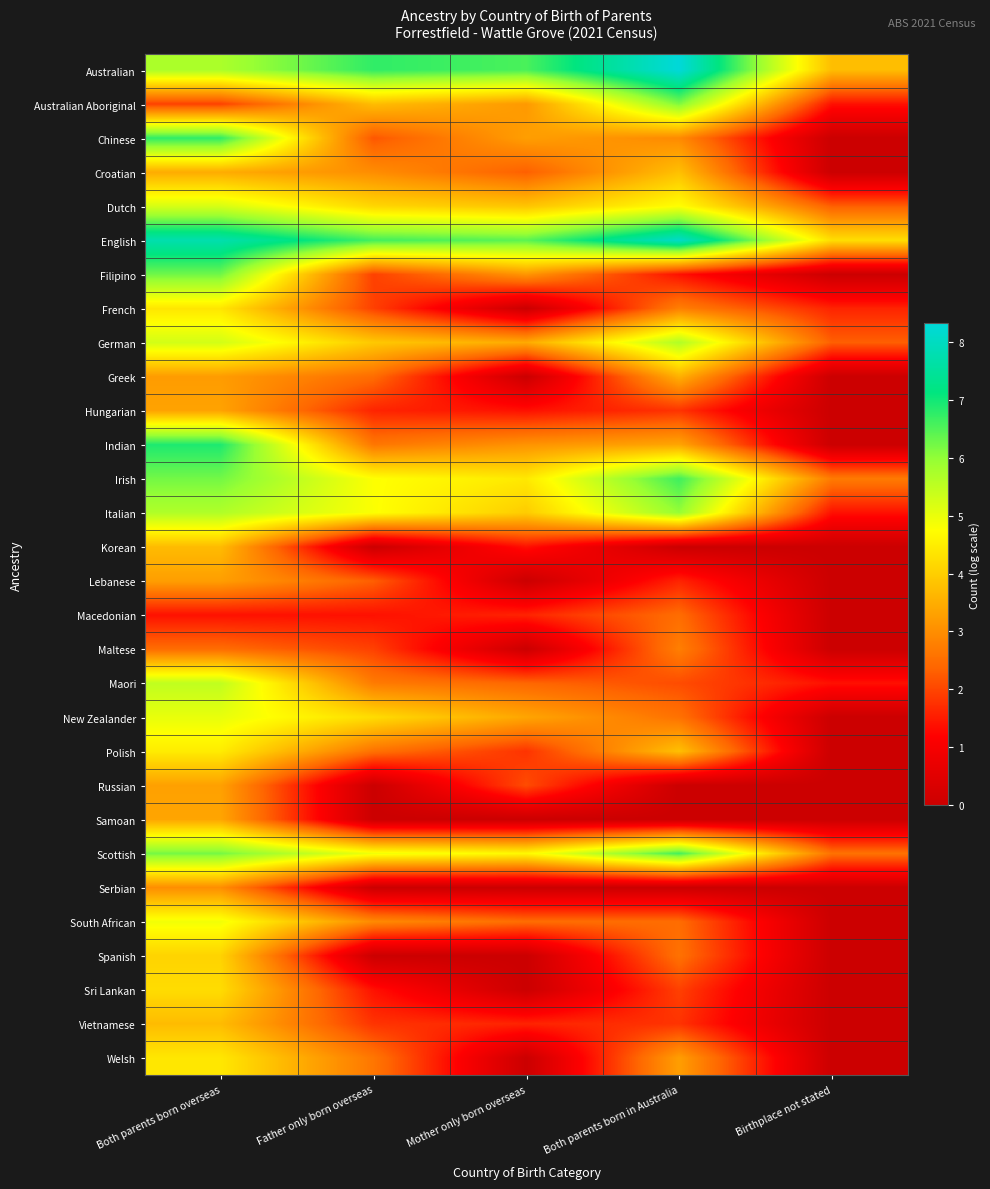

Reading left to right, transcribe all the data shown in this chart.

Australian: Both parents born overseas=5.7	Father only born overseas=6.8	Mother only born overseas=6.6	Both parents born in Australia=8.3	Birthplace not stated=3.7
Australian Aboriginal: Both parents born overseas=1.9	Father only born overseas=3.7	Mother only born overseas=3.2	Both parents born in Australia=6.1	Birthplace not stated=1.4
Chinese: Both parents born overseas=6.8	Father only born overseas=2.2	Mother only born overseas=3.3	Both parents born in Australia=2.9	Birthplace not stated=0.0
Croatian: Both parents born overseas=3.5	Father only born overseas=3.0	Mother only born overseas=2.3	Both parents born in Australia=3.8	Birthplace not stated=0.0
Dutch: Both parents born overseas=5.2	Father only born overseas=4.1	Mother only born overseas=3.9	Both parents born in Australia=4.8	Birthplace not stated=2.3
English: Both parents born overseas=7.7	Father only born overseas=6.6	Mother only born overseas=6.4	Both parents born in Australia=8.1	Birthplace not stated=4.2
Filipino: Both parents born overseas=6.3	Father only born overseas=1.9	Mother only born overseas=3.1	Both parents born in Australia=1.4	Birthplace not stated=0.0
French: Both parents born overseas=4.4	Father only born overseas=1.9	Mother only born overseas=0.0	Both parents born in Australia=2.8	Birthplace not stated=1.6
German: Both parents born overseas=5.3	Father only born overseas=3.9	Mother only born overseas=3.4	Both parents born in Australia=5.7	Birthplace not stated=2.3
Greek: Both parents born overseas=3.2	Father only born overseas=2.5	Mother only born overseas=0.0	Both parents born in Australia=3.6	Birthplace not stated=0.0
Hungarian: Both parents born overseas=3.3	Father only born overseas=1.6	Mother only born overseas=1.4	Both parents born in Australia=1.8	Birthplace not stated=0.0
Indian: Both parents born overseas=6.9	Father only born overseas=2.6	Mother only born overseas=3.1	Both parents born in Australia=3.4	Birthplace not stated=0.0
Irish: Both parents born overseas=6.2	Father only born overseas=4.8	Mother only born overseas=4.4	Both parents born in Australia=6.6	Birthplace not stated=2.7
Italian: Both parents born overseas=5.7	Father only born overseas=4.8	Mother only born overseas=4.0	Both parents born in Australia=6.0	Birthplace not stated=1.4
Korean: Both parents born overseas=3.7	Father only born overseas=0.0	Mother only born overseas=1.4	Both parents born in Australia=0.0	Birthplace not stated=0.0
Lebanese: Both parents born overseas=3.3	Father only born overseas=2.3	Mother only born overseas=0.0	Both parents born in Australia=1.6	Birthplace not stated=0.0
Macedonian: Both parents born overseas=1.4	Father only born overseas=1.4	Mother only born overseas=1.6	Both parents born in Australia=2.5	Birthplace not stated=0.0
Maltese: Both parents born overseas=2.5	Father only born overseas=1.9	Mother only born overseas=0.0	Both parents born in Australia=2.8	Birthplace not stated=0.0
Maori: Both parents born overseas=5.5	Father only born overseas=2.7	Mother only born overseas=2.4	Both parents born in Australia=2.1	Birthplace not stated=1.4
New Zealander: Both parents born overseas=5.0	Father only born overseas=4.2	Mother only born overseas=3.4	Both parents born in Australia=2.6	Birthplace not stated=0.0
Polish: Both parents born overseas=4.5	Father only born overseas=2.6	Mother only born overseas=1.8	Both parents born in Australia=3.8	Birthplace not stated=0.0
Russian: Both parents born overseas=3.3	Father only born overseas=0.0	Mother only born overseas=2.1	Both parents born in Australia=0.0	Birthplace not stated=0.0
Samoan: Both parents born overseas=3.4	Father only born overseas=0.0	Mother only born overseas=0.0	Both parents born in Australia=0.0	Birthplace not stated=0.0
Scottish: Both parents born overseas=6.2	Father only born overseas=4.9	Mother only born overseas=4.7	Both parents born in Australia=6.6	Birthplace not stated=2.6
Serbian: Both parents born overseas=3.0	Father only born overseas=0.0	Mother only born overseas=0.0	Both parents born in Australia=0.0	Birthplace not stated=0.0
South African: Both parents born overseas=4.9	Father only born overseas=2.9	Mother only born overseas=2.5	Both parents born in Australia=2.5	Birthplace not stated=0.0
Spanish: Both parents born overseas=4.1	Father only born overseas=0.0	Mother only born overseas=0.0	Both parents born in Australia=2.6	Birthplace not stated=0.0
Sri Lankan: Both parents born overseas=4.2	Father only born overseas=1.4	Mother only born overseas=0.0	Both parents born in Australia=1.9	Birthplace not stated=0.0
Vietnamese: Both parents born overseas=3.7	Father only born overseas=1.8	Mother only born overseas=1.6	Both parents born in Australia=1.8	Birthplace not stated=0.0
Welsh: Both parents born overseas=4.4	Father only born overseas=2.6	Mother only born overseas=0.0	Both parents born in Australia=3.3	Birthplace not stated=0.0